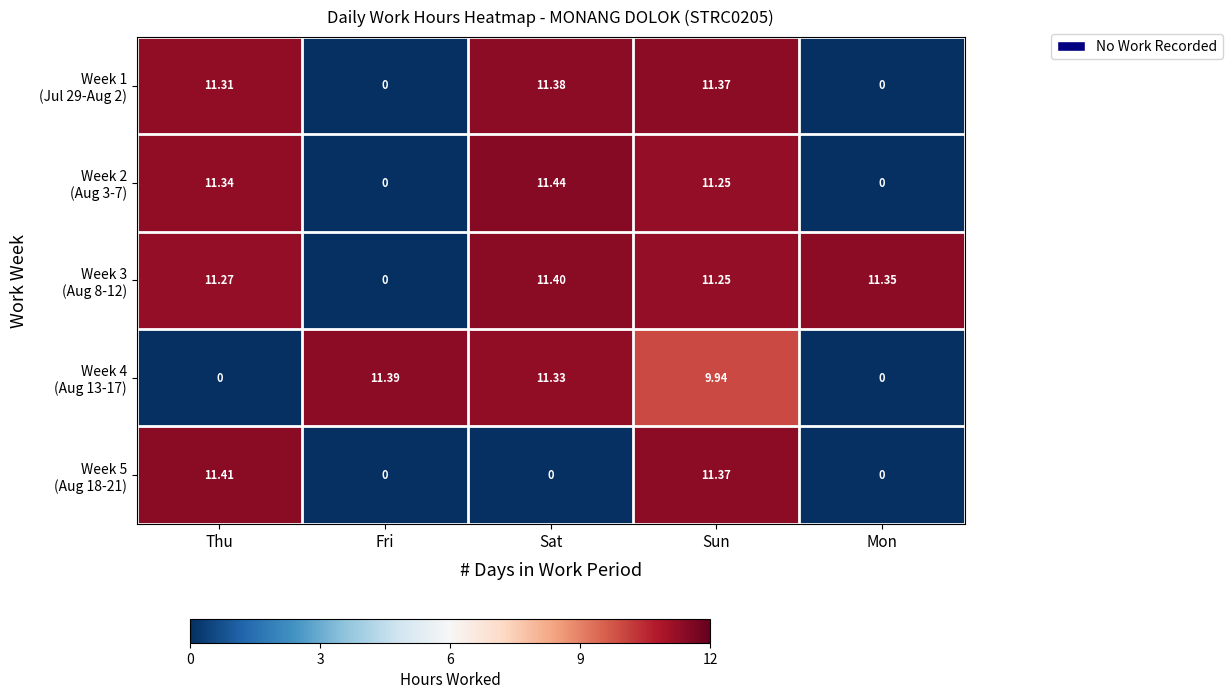

What is the maximum value shown in the chart?

11.4